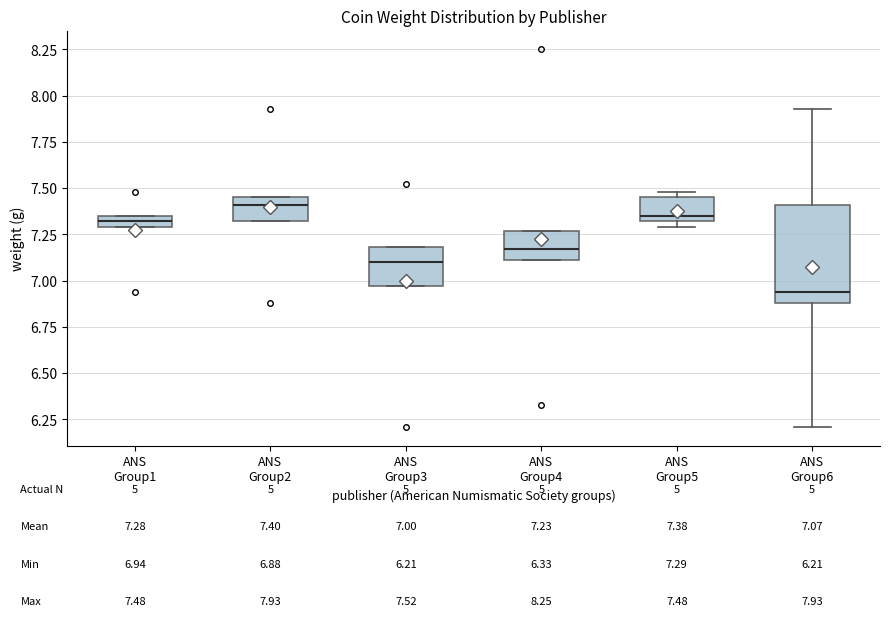

Which box's median line is the highest?

ANS Group2